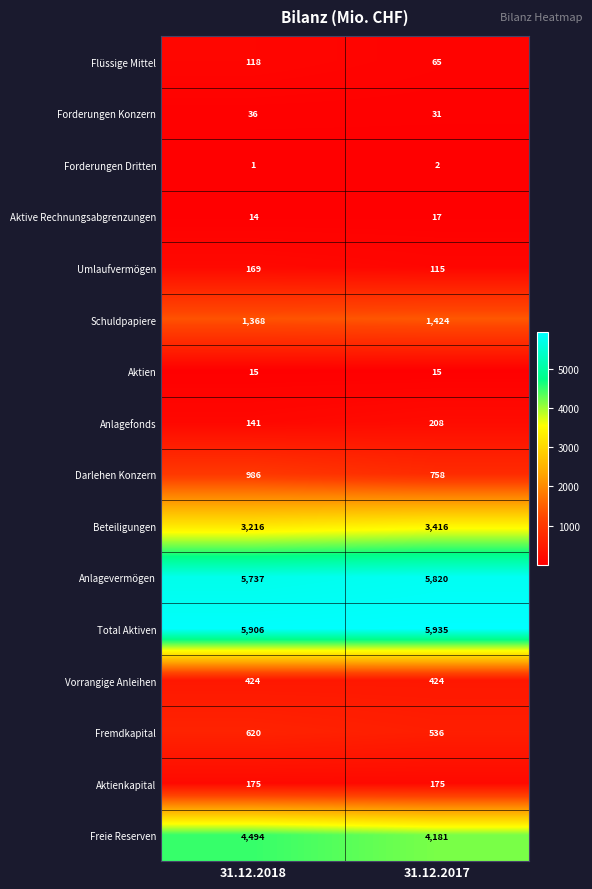

Which series has the largest range (max minus min)?

Freie Reserven